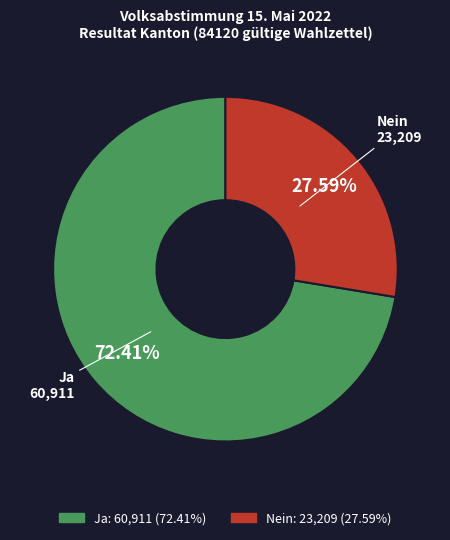

Is there a majority slice in this chart?

Yes